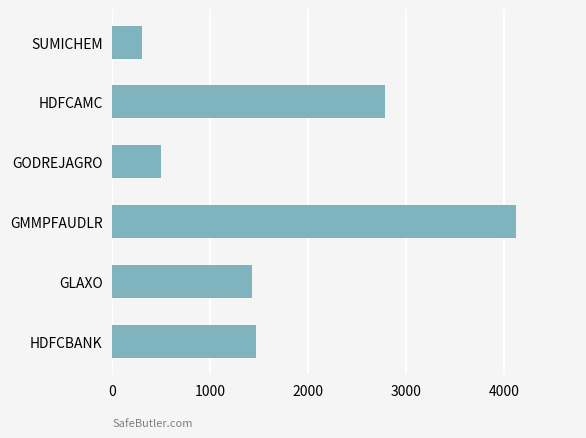

What is the approximate value at GMMPFAUDLR?

4125.0